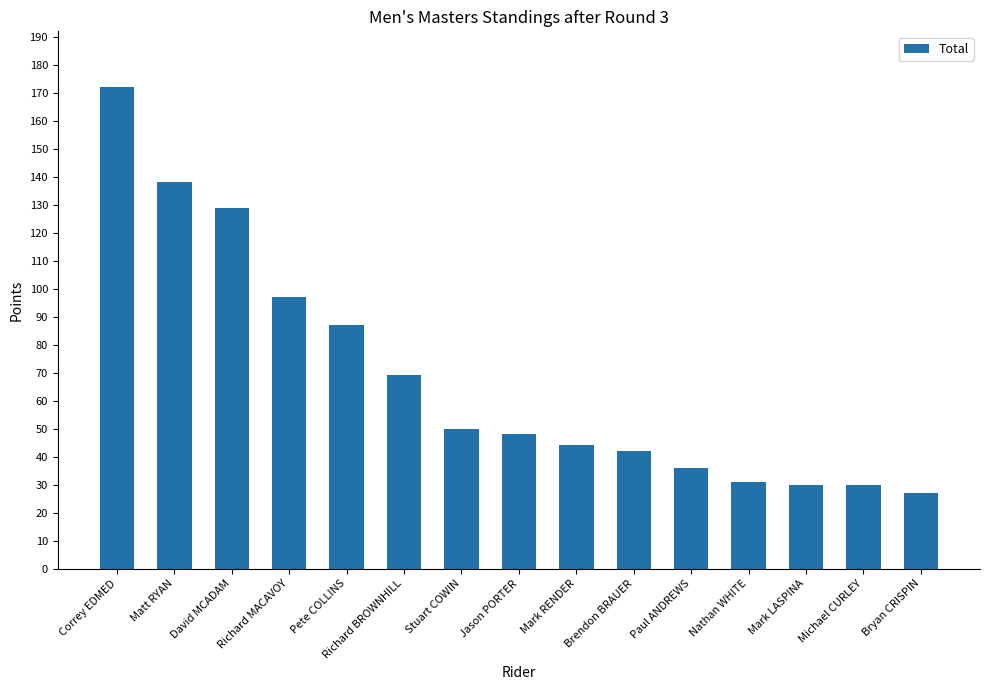

How many distinct data groups are displayed?

1